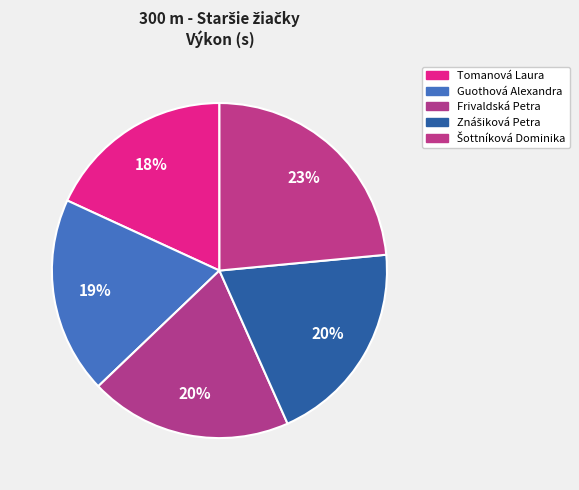

What is the change in value from Guothová Alexandra to Frivaldská Petra?

+1.4